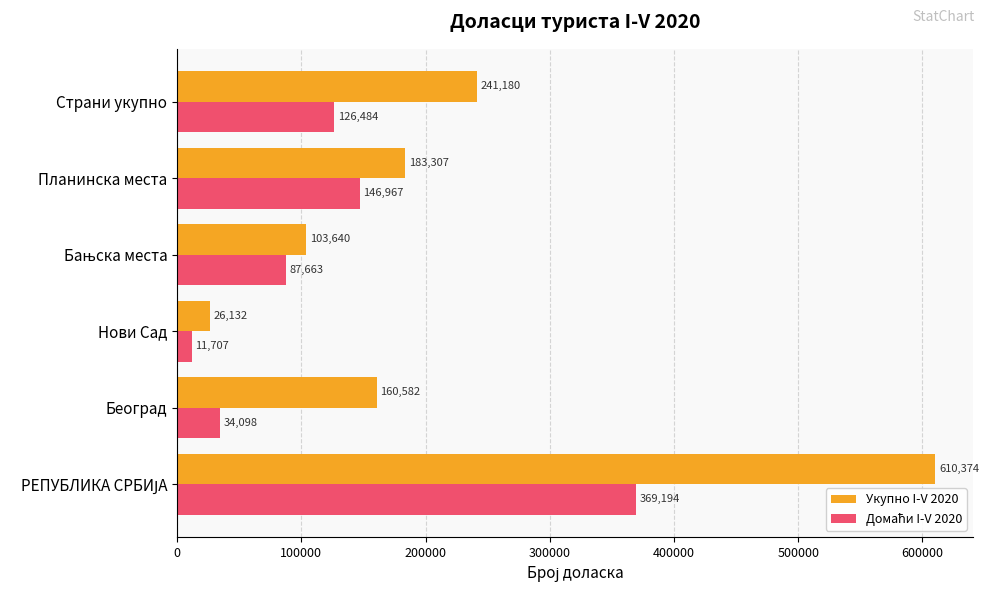

Which category has the lowest value across all series?

Нови Сад